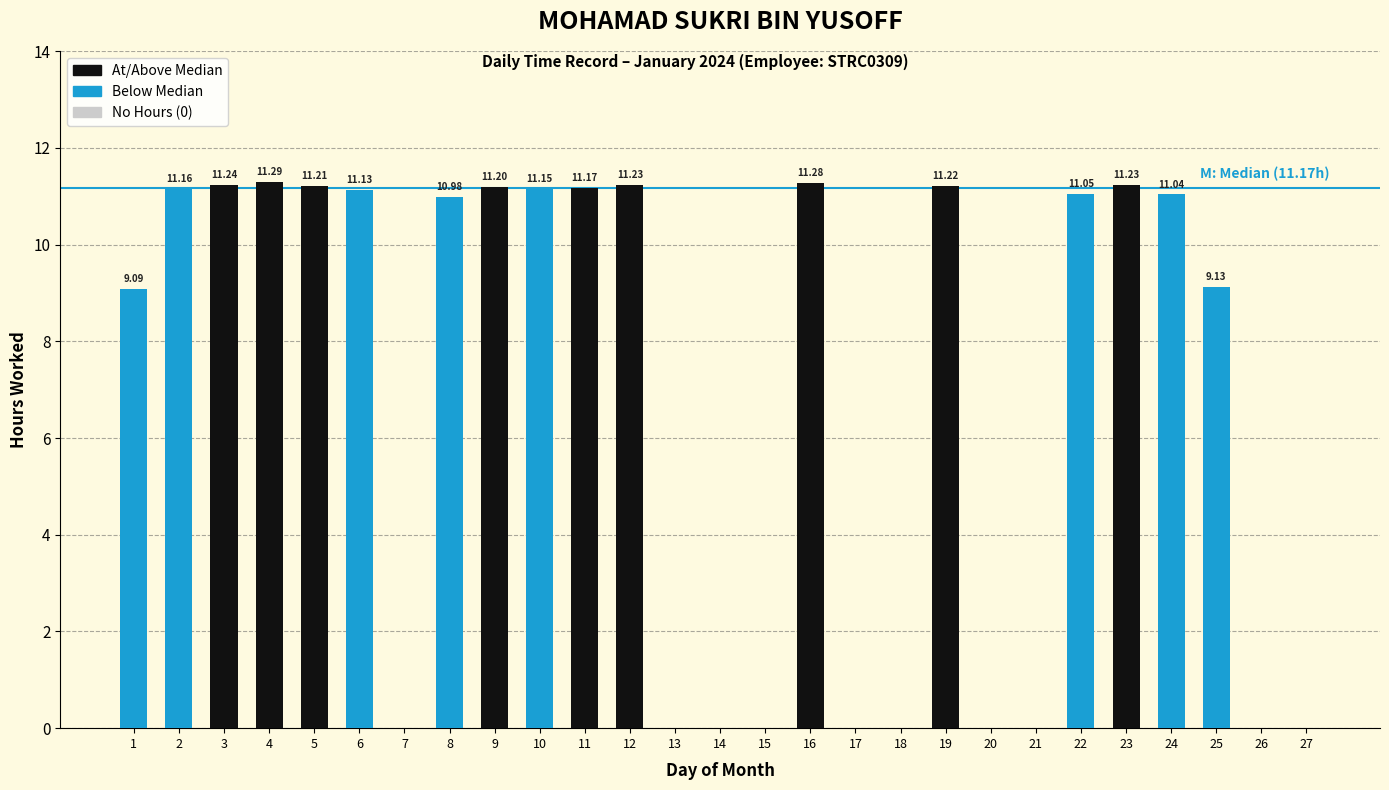

What is the sum of all values?

185.8